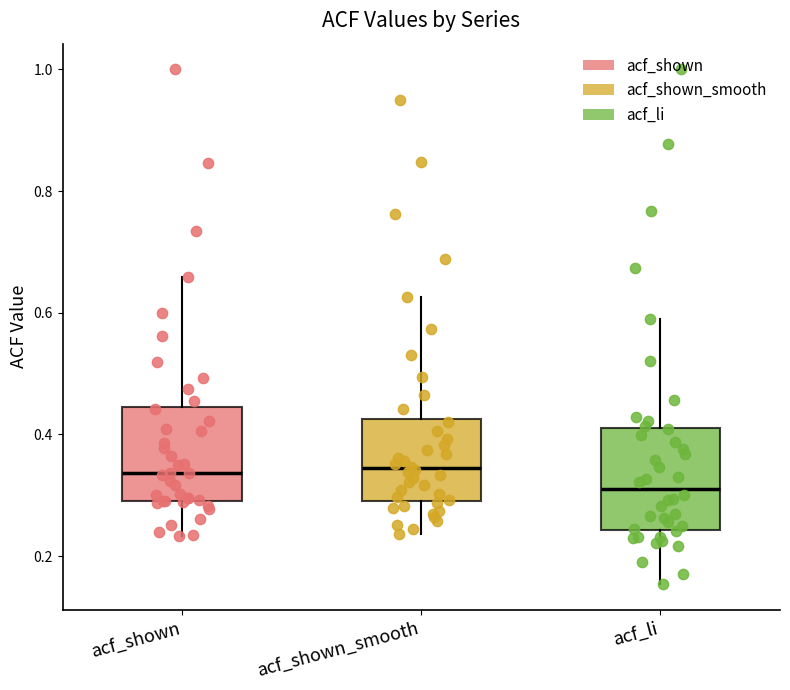

Reading left to right, read every box against the y-axis: the position of its median line, the range the box covers, and the ends of its whiskers. The values are not printed on the chart, so give them approximately, as read against the axis.

acf_shown: median 0.34, box 0.30 to 0.44, whiskers 0.24 to 0.66
acf_shown_smooth: median 0.34, box 0.30 to 0.42, whiskers 0.24 to 0.62
acf_li: median 0.32, box 0.24 to 0.42, whiskers 0.16 to 0.60